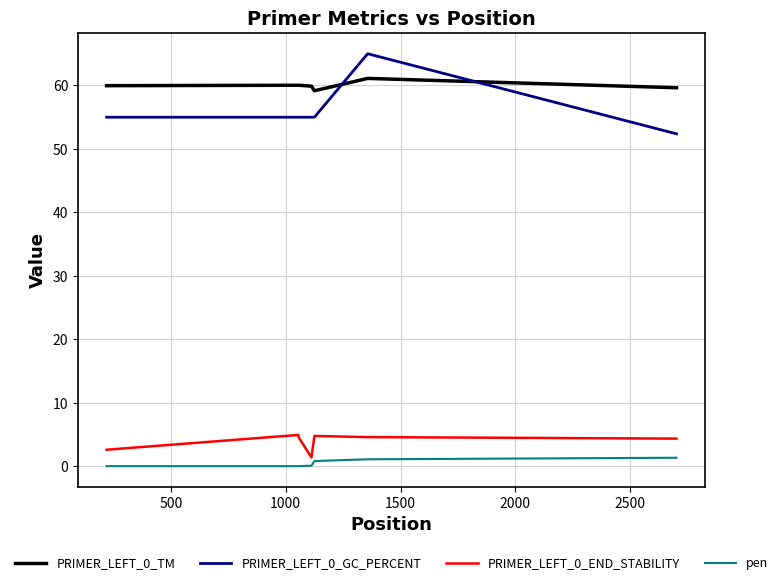

True or false: pen and PRIMER_LEFT_0_GC_PERCENT cross at least once.

False